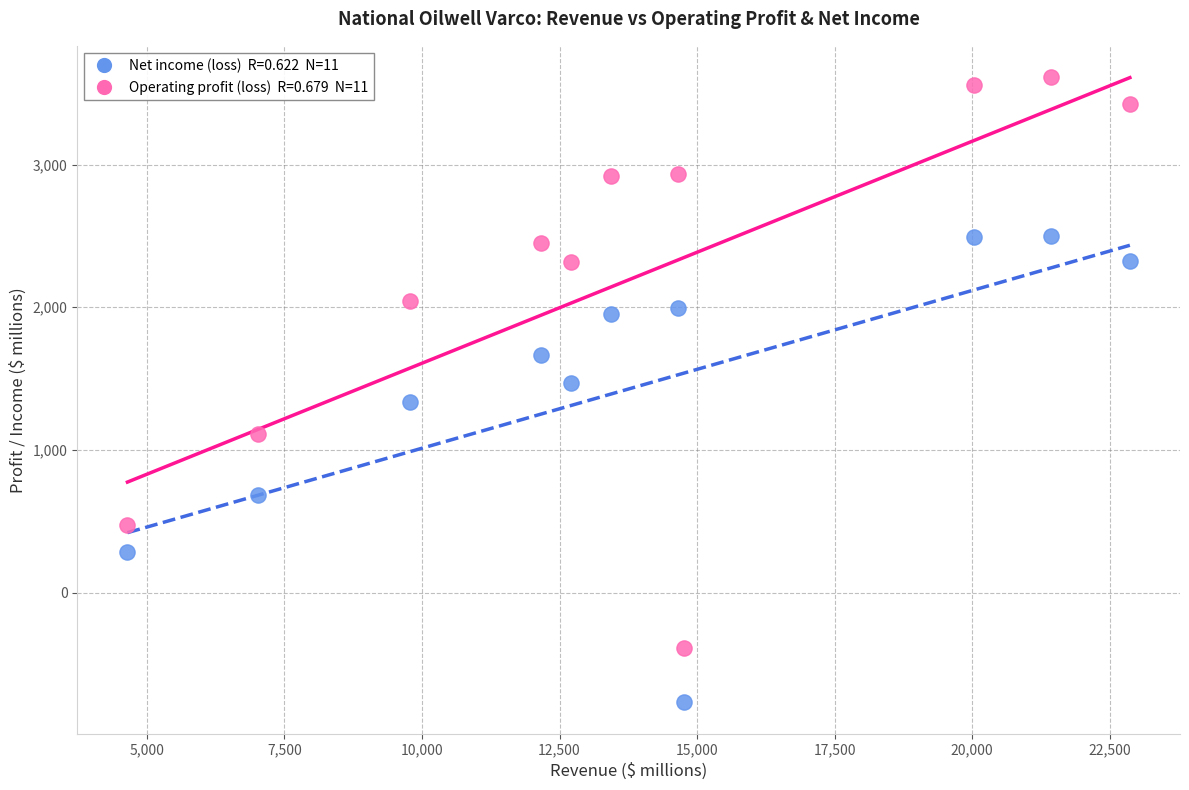

Across all data points, what is the range of Y values (max minus min)?

4382